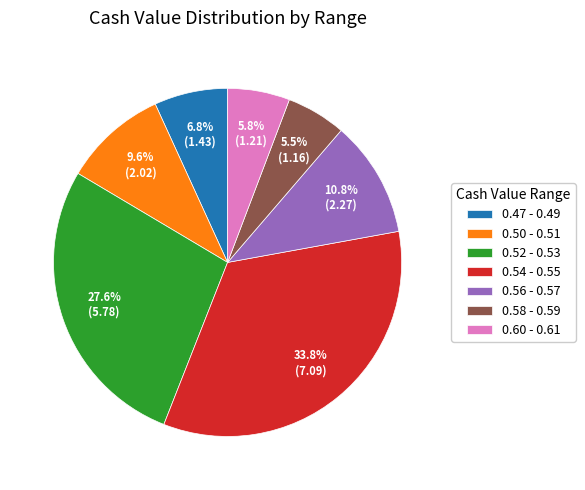

What percentage is NOT represented by 0.56 - 0.57?

89.2%